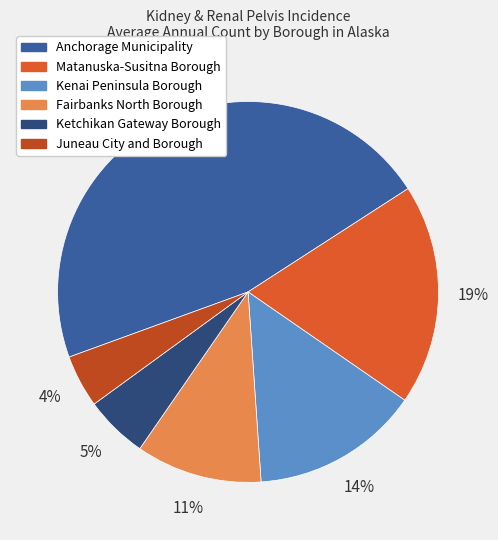

Which slice is the largest?

Anchorage Municipality